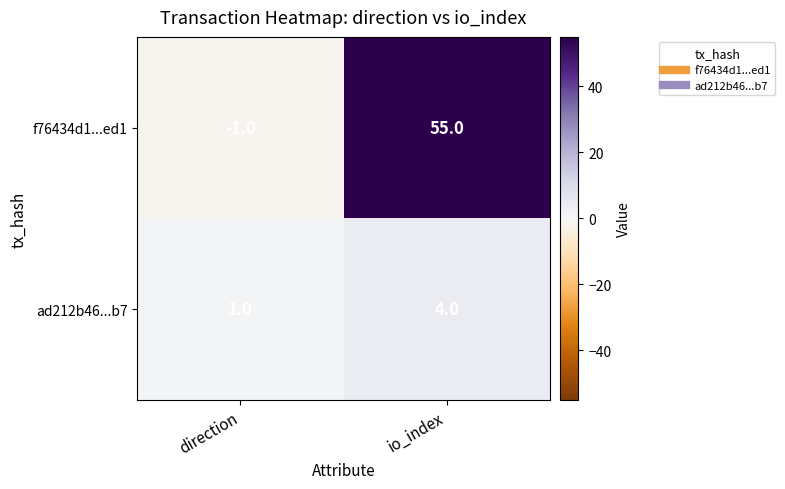

At direction, list the series in order from smallest to largest.

f76434d1...ed1, ad212b46...b7